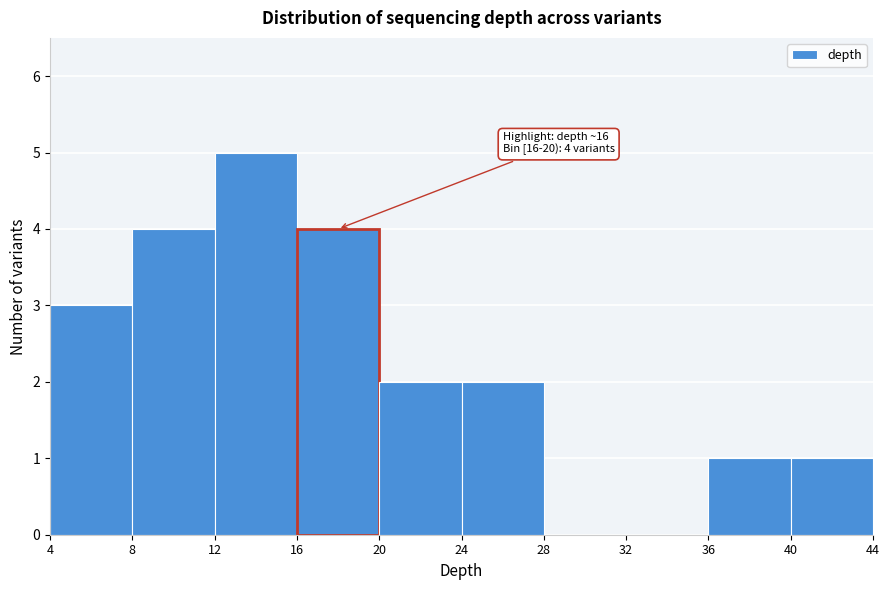

Which range on the x-axis has the tallest bar?

12 to 16